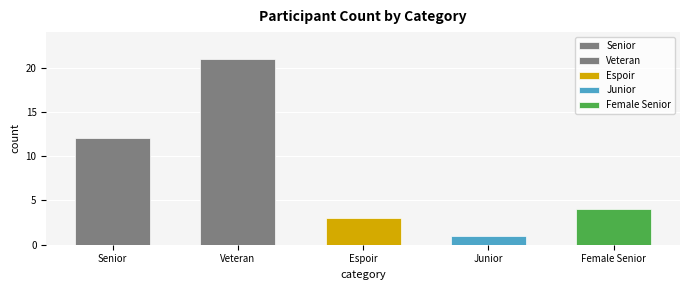

Between Espoir and Veteran, which is larger?

Veteran